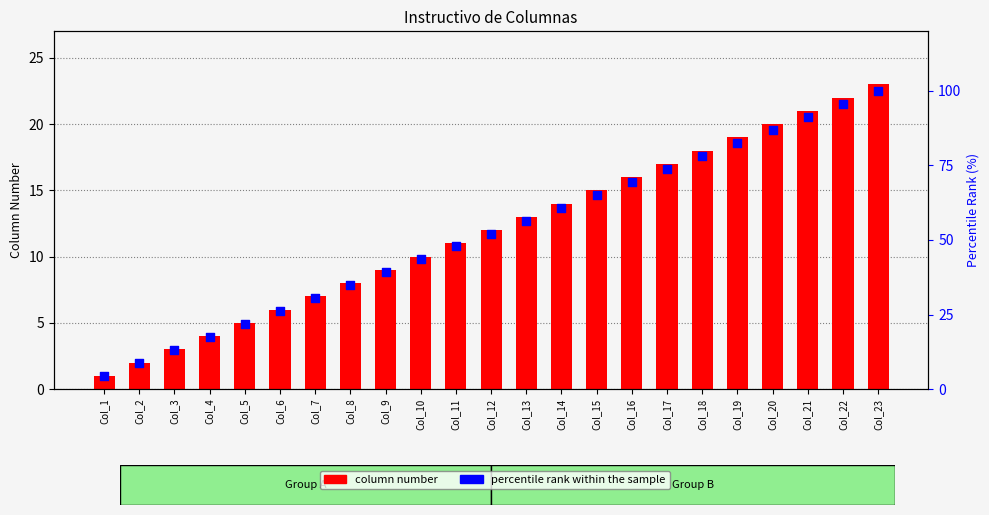

Is the value of percentile rank within the sample at Col_16 greater than the value of column number at Col_2?

Yes